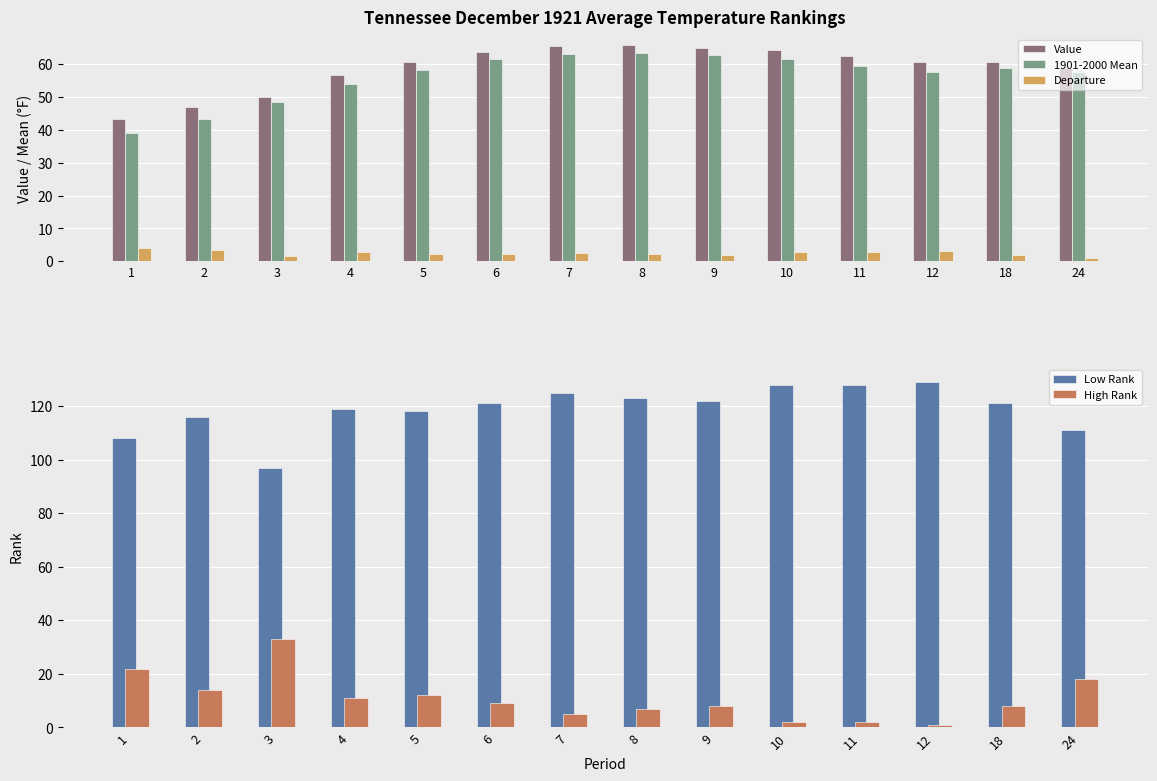

What is the difference between the highest and lowest values at 2?

112.5